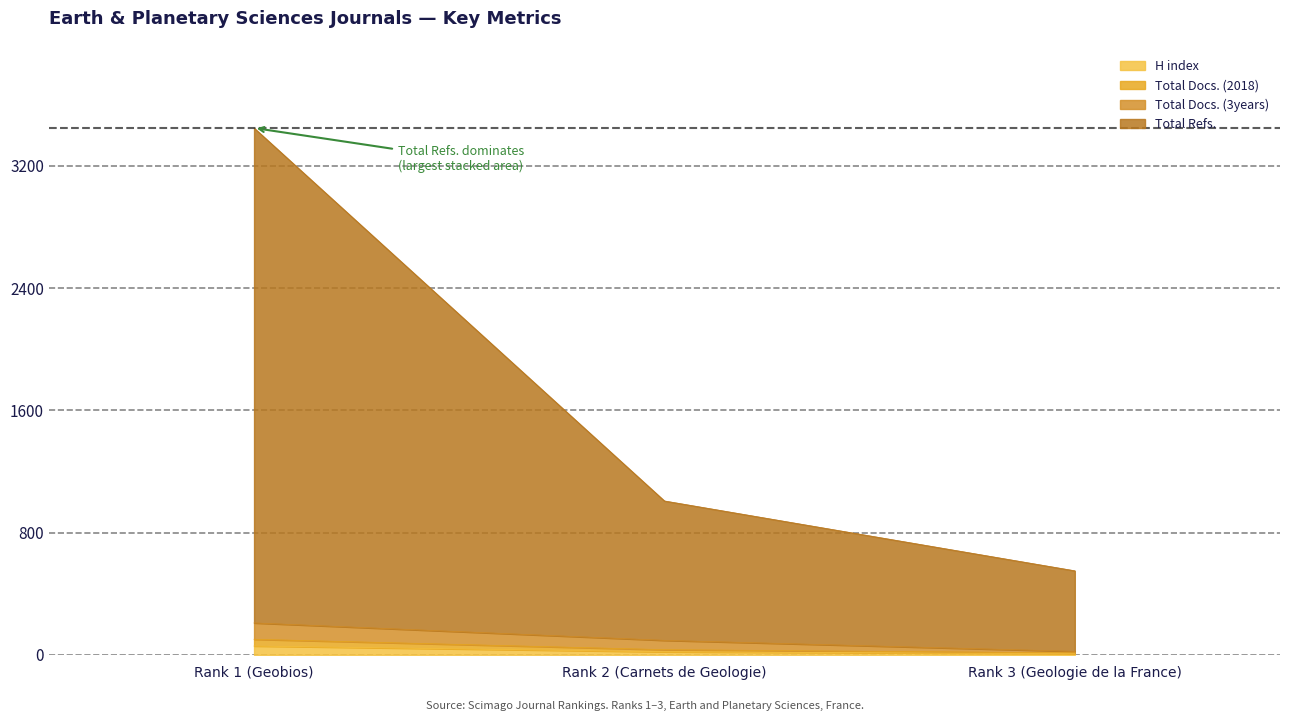

What is the value of the Total Docs. (3years) point at the 3rd from the left?

23